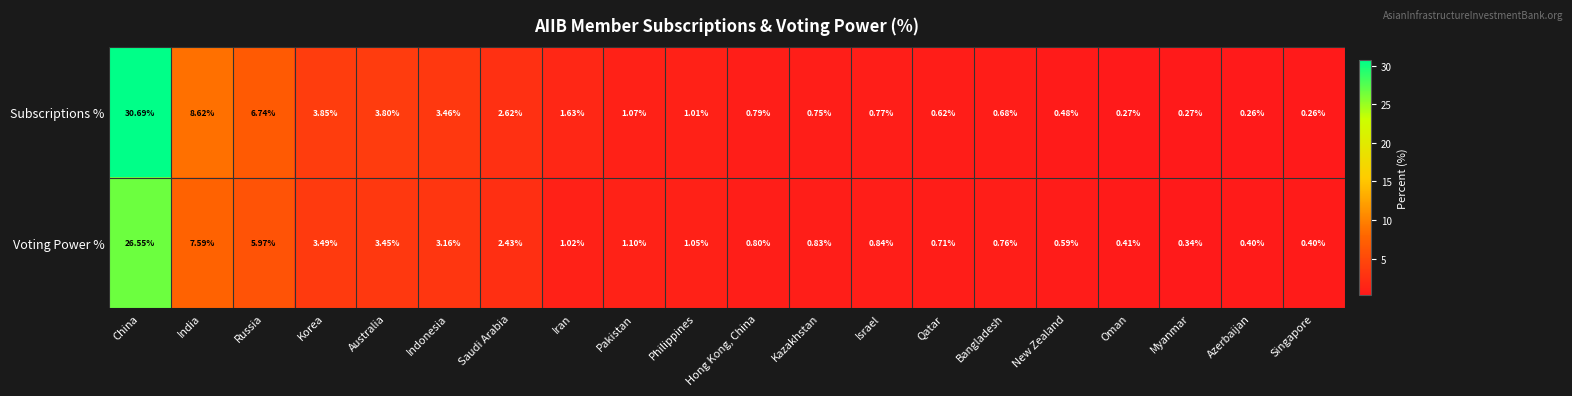

Which series changed the most between Iran and Azerbaijan?

Subscriptions %